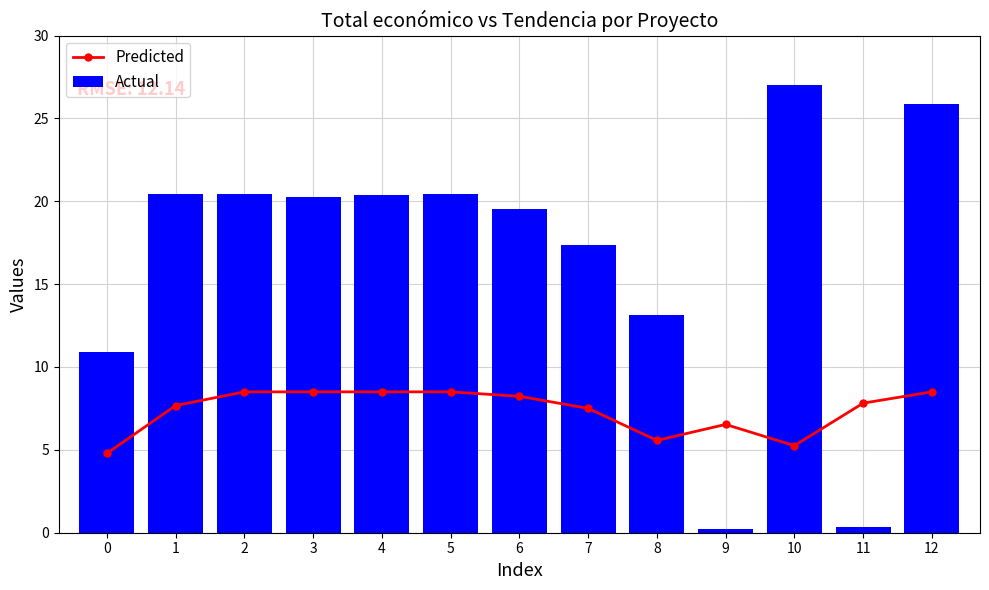

At which category does the chart reach its peak across all series?

10